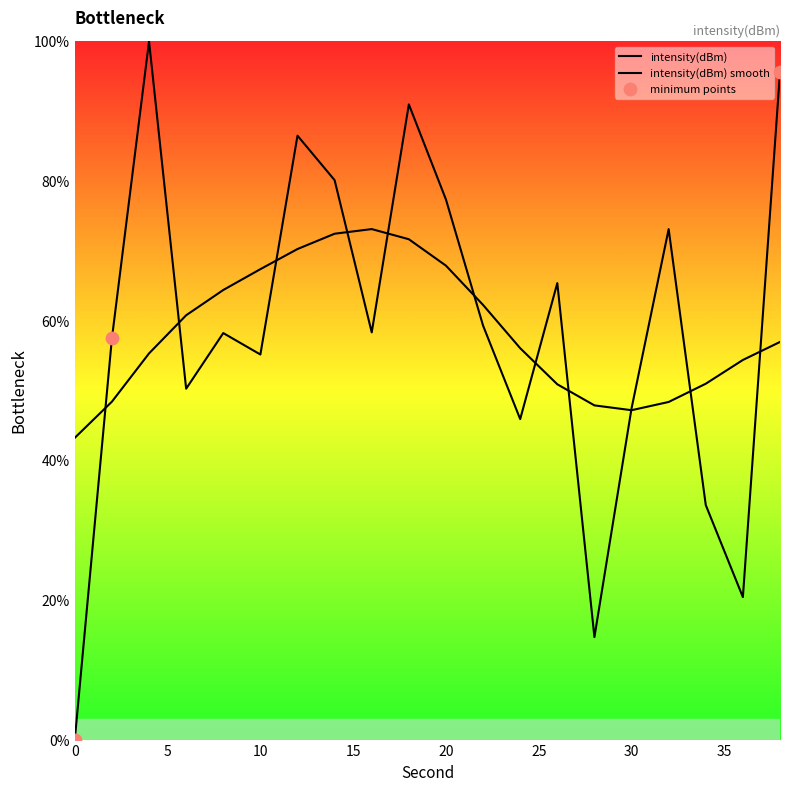

Approximately how many times larger is the value at 16 compared to 34?

1.7